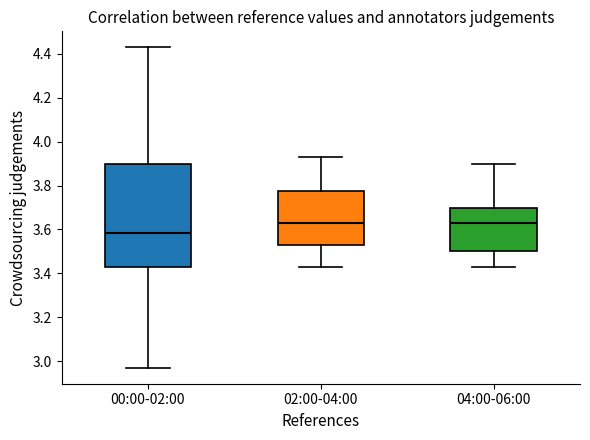

Reading left to right, transcribe this box plot: for each box, give where its median line is, the range the box spans, and where its two whiskers end, as read against the y-axis. The values are not printed on the chart, so give them approximately, as read against the axis.

00:00-02:00: median 3.58, box 3.44 to 3.90, whiskers 2.98 to 4.44
02:00-04:00: median 3.64, box 3.54 to 3.78, whiskers 3.44 to 3.94
04:00-06:00: median 3.64, box 3.50 to 3.70, whiskers 3.44 to 3.90